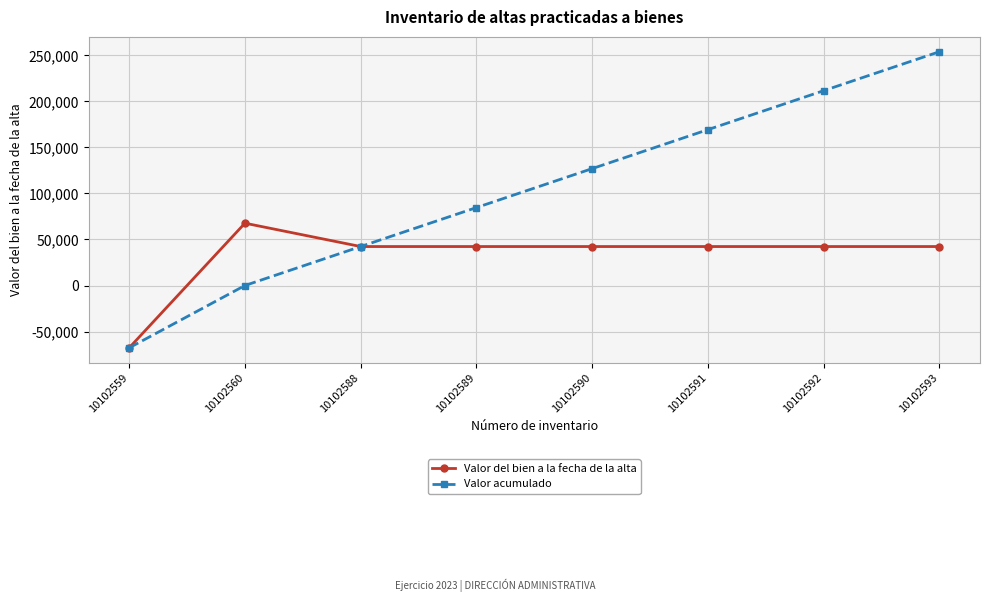

What is the spread (max minus min) of values at 10102592?

169285.8